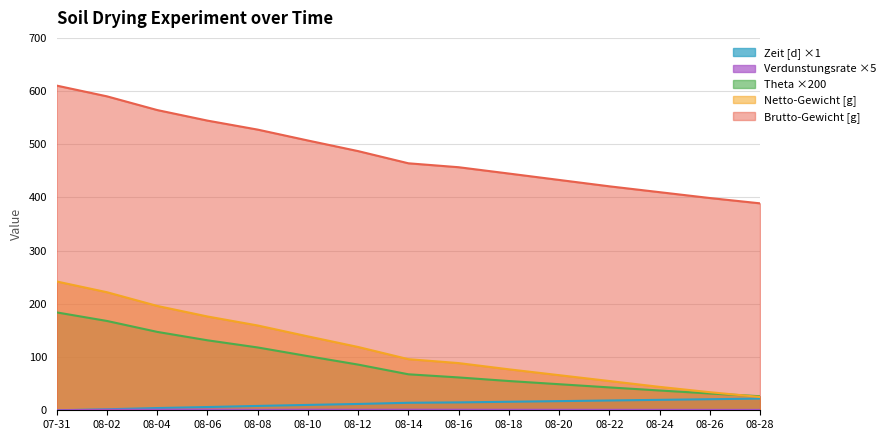

True or false: Verdunstungsrate [cm/d] and Zeit [d] cross at least once.

False